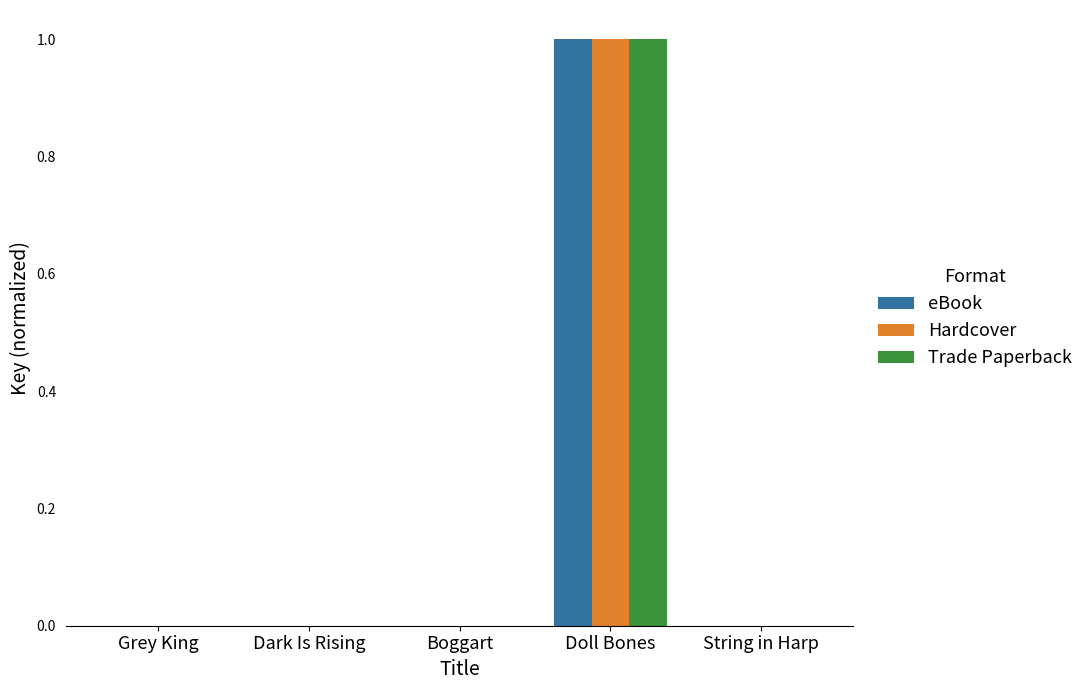

What is the approximate value of Trade Paperback at Doll Bones?

1.0